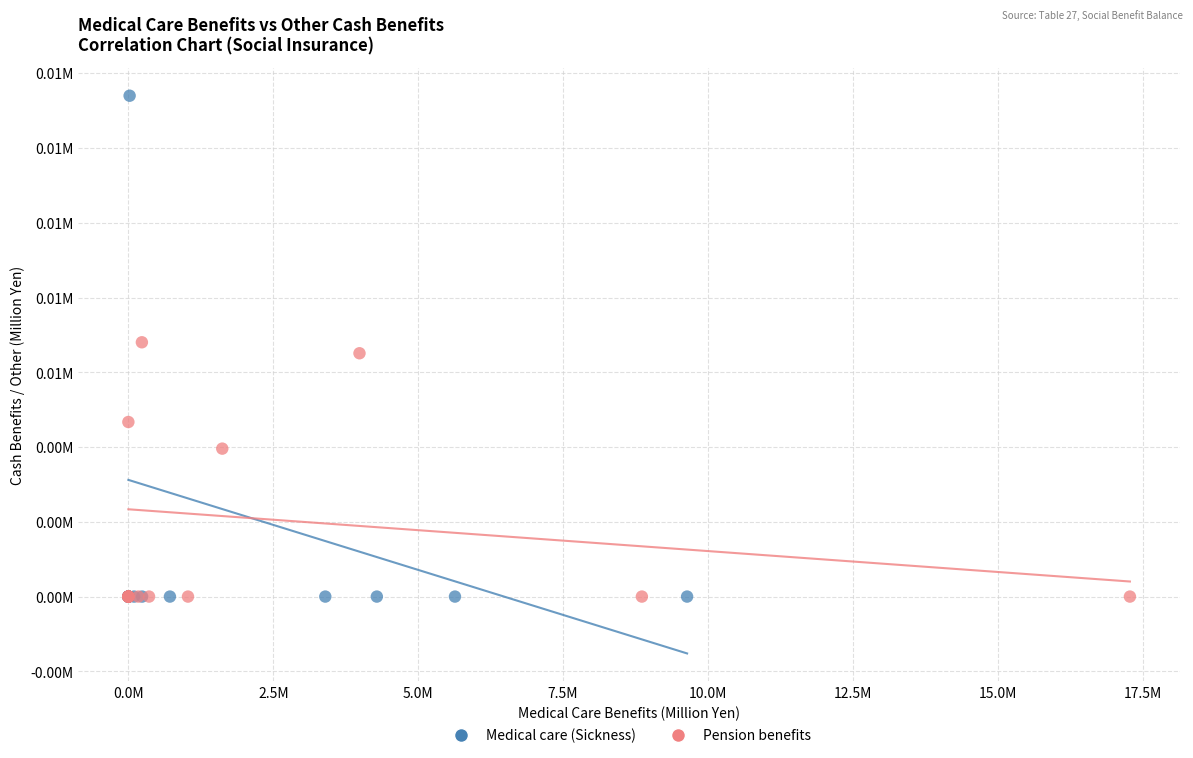

Which series has the largest Y range (max minus min)?

Medical care (Sickness)